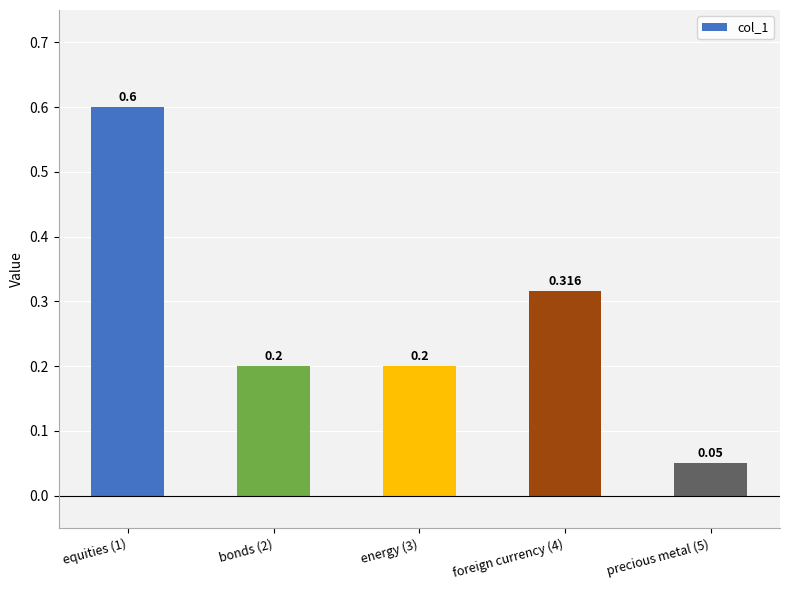

At which category does the chart reach its minimum across all series?

precious metal (5)